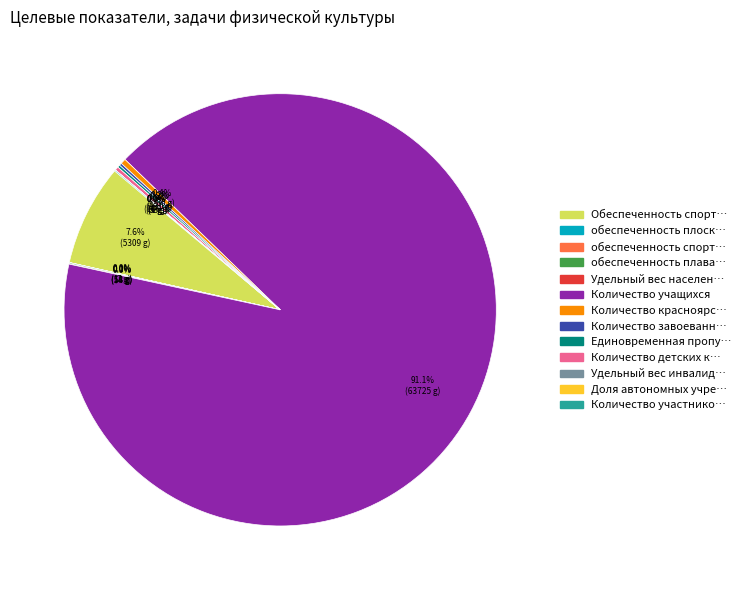

Does any single category account for the majority?

Yes